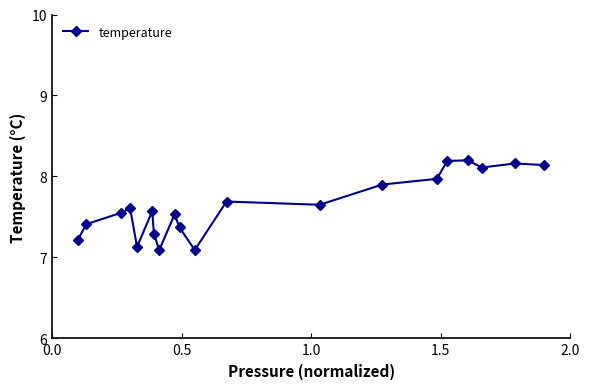

What is the greatest value displayed?

8.2